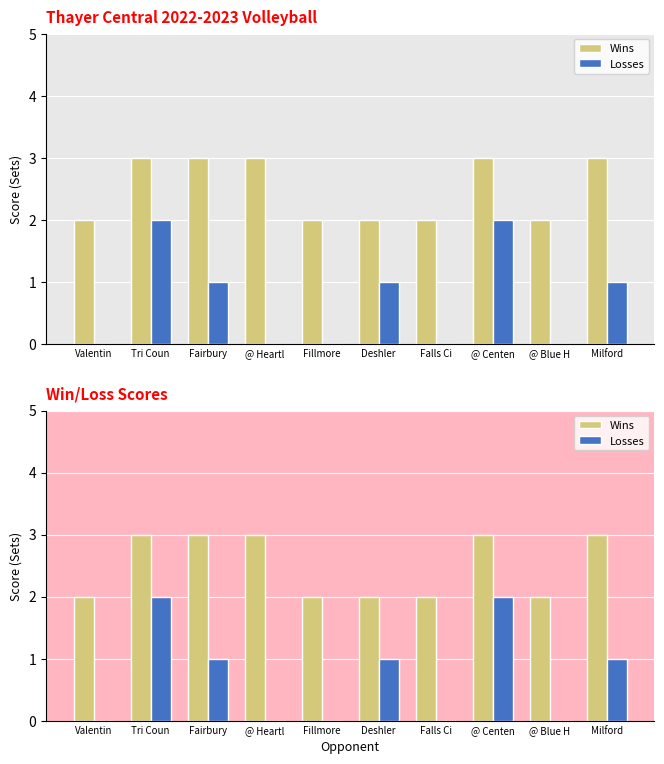

The value of Losses at @ Blue H is 0. True or false?

True